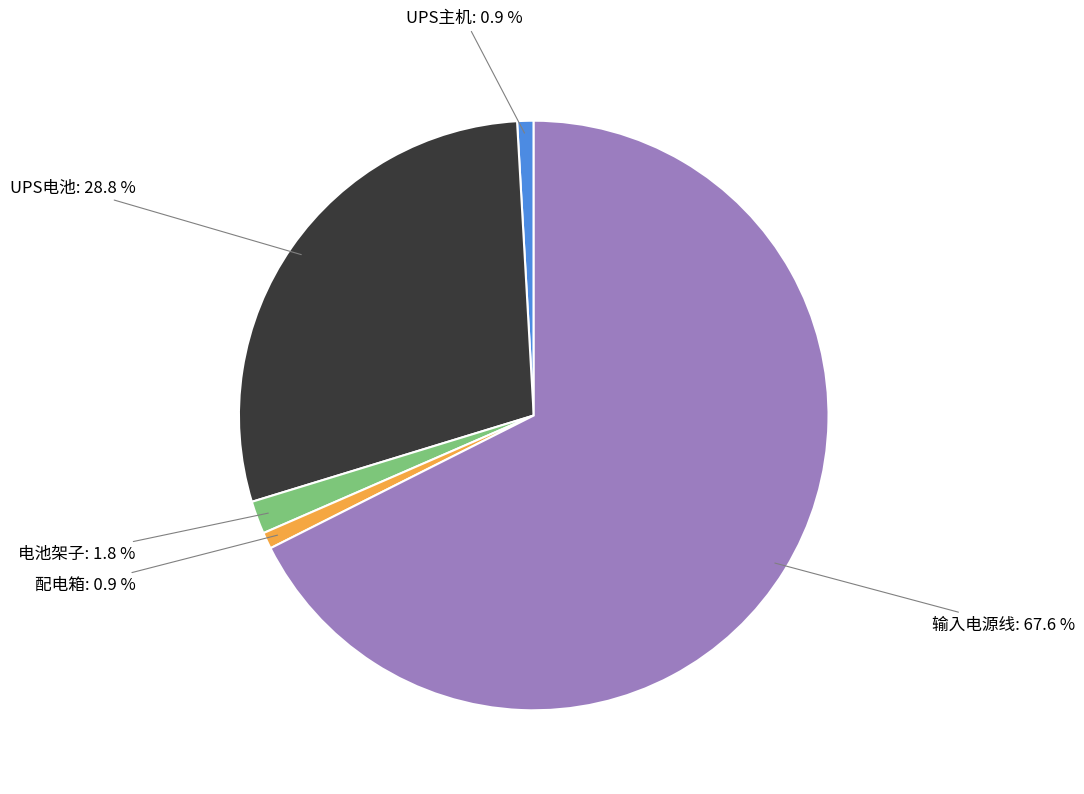

What is the ratio of the value at 配电箱: 0.9 % to the value at UPS主机: 0.9 %?

1.0